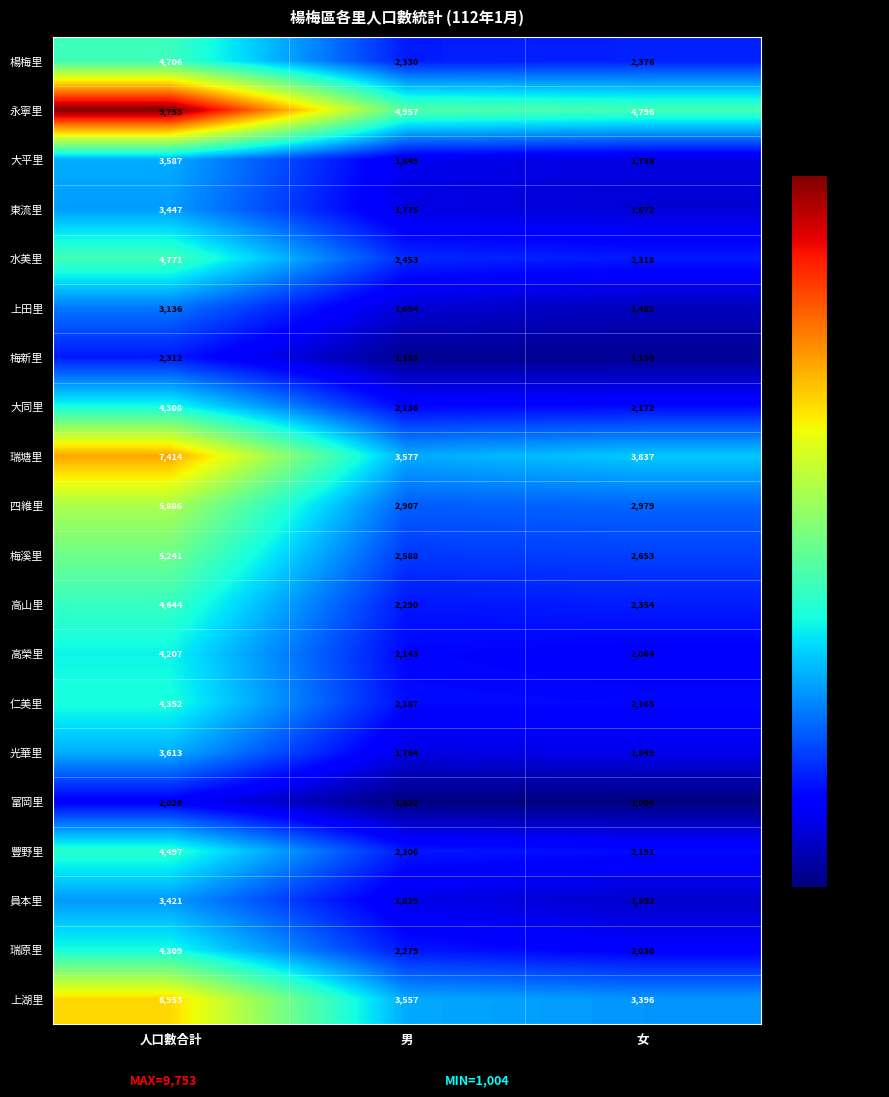

What is the minimum value shown in the chart?

1004